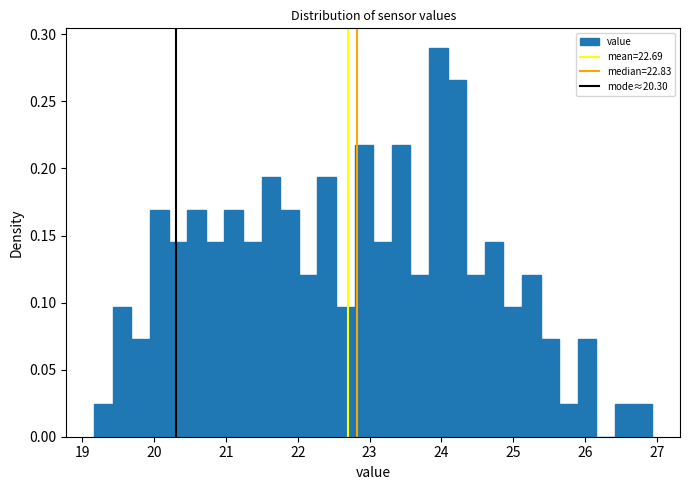

Read against the x-axis, roughly where is the centre of the tallest bar?

24.0